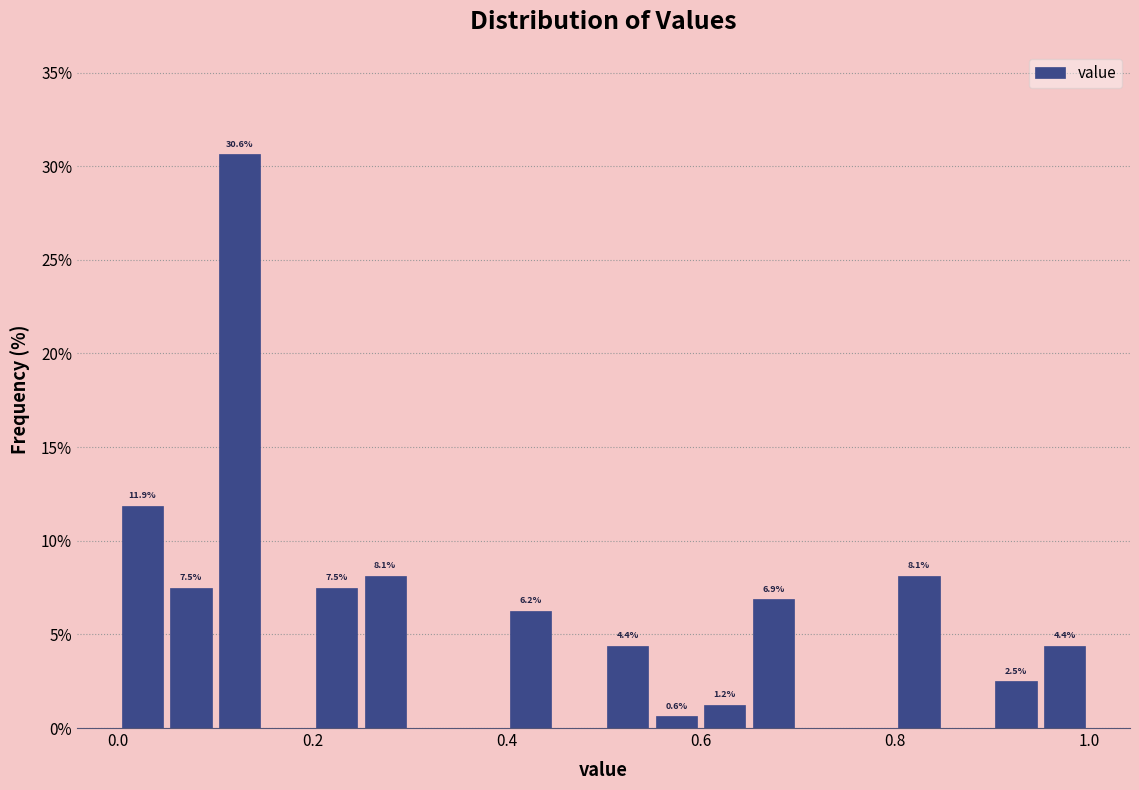

Read against the x-axis, roughly where is the centre of the tallest bar?

0.12